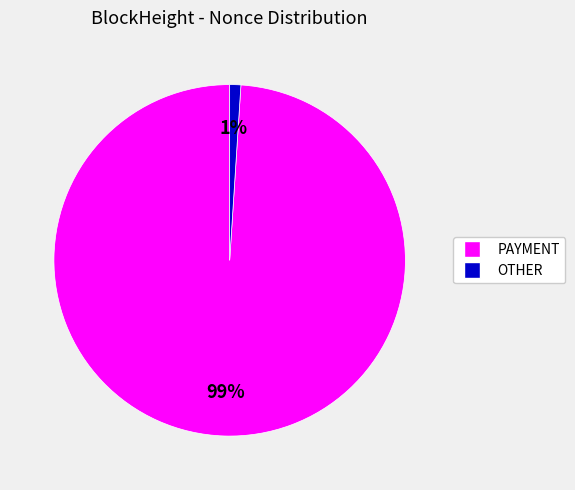

Is there a majority slice in this chart?

Yes